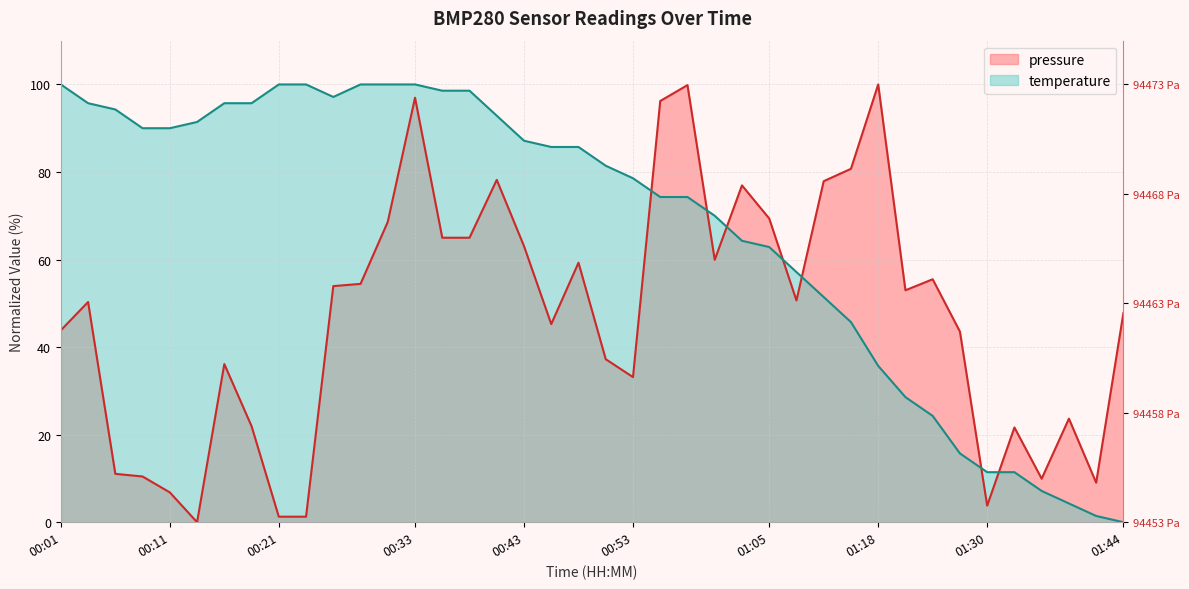

What is the sum of all pressure values?

1882.6